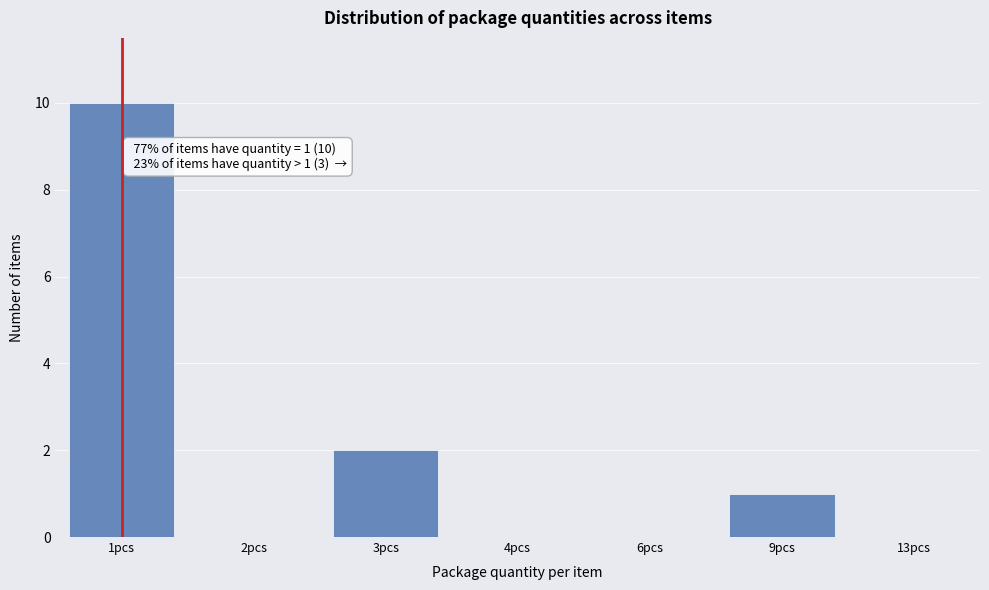

Reading left to right, what are all the values shown in this chart?

1pcs=10	2pcs=0	3pcs=2	4pcs=0	6pcs=0	9pcs=1	13pcs=0